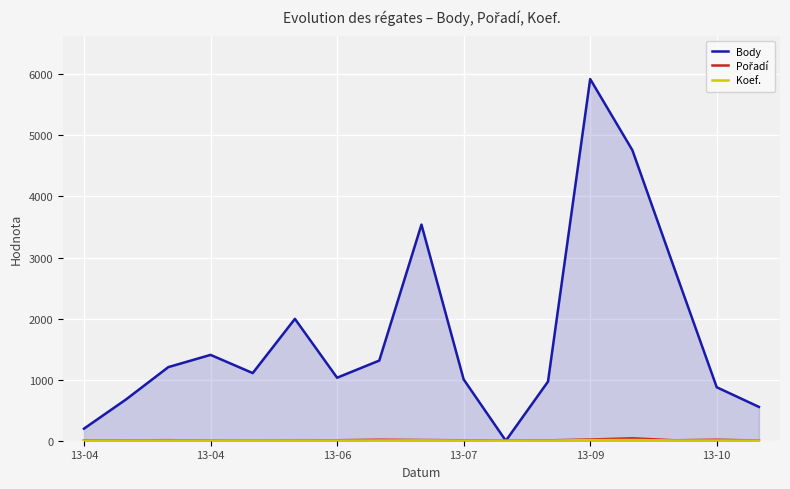

Read the Body value at 13-10, to the nearest 50.

900